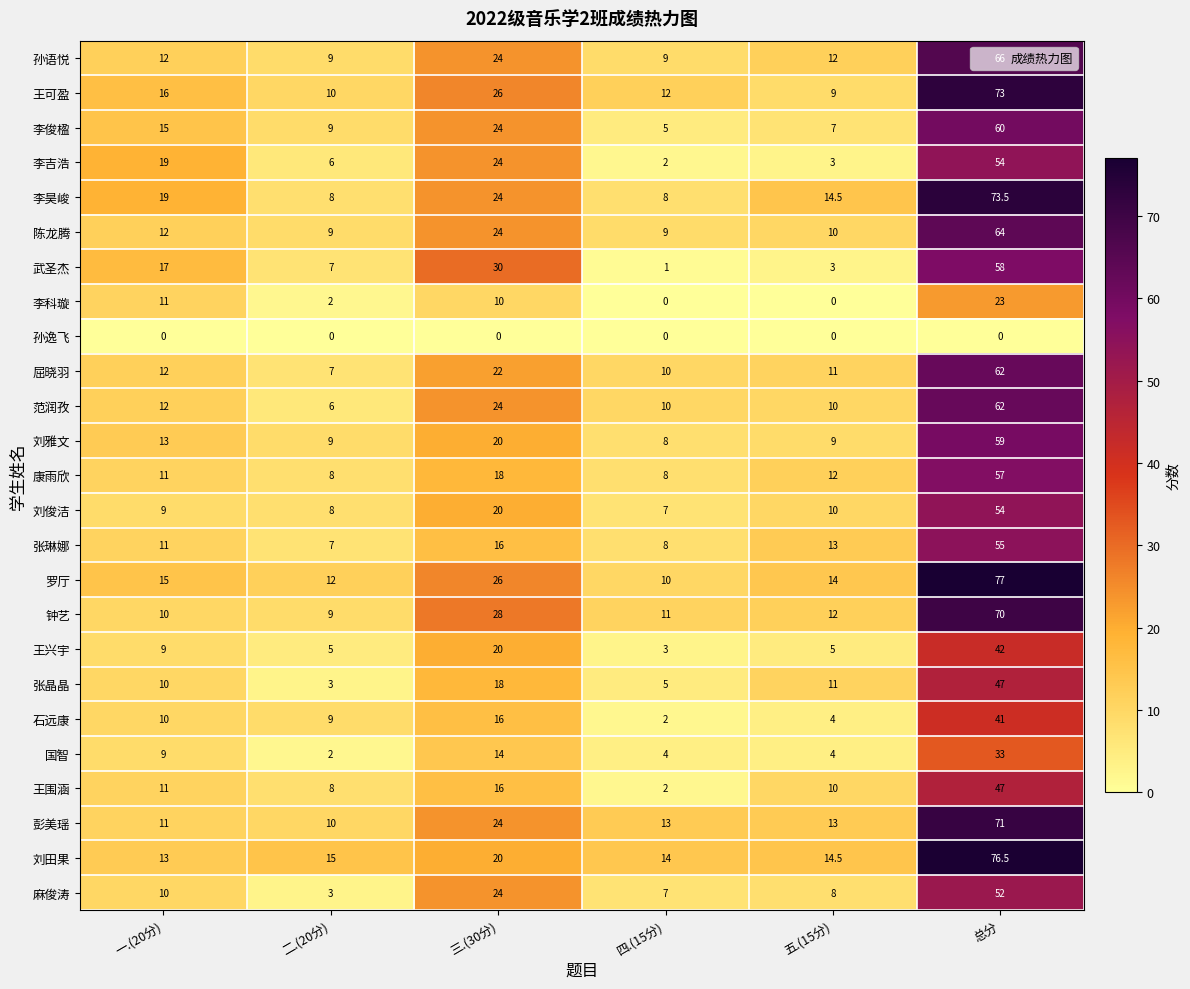

What is the difference between the 范润孜 values at 四.(15分) and 三.(30分)?

14.0